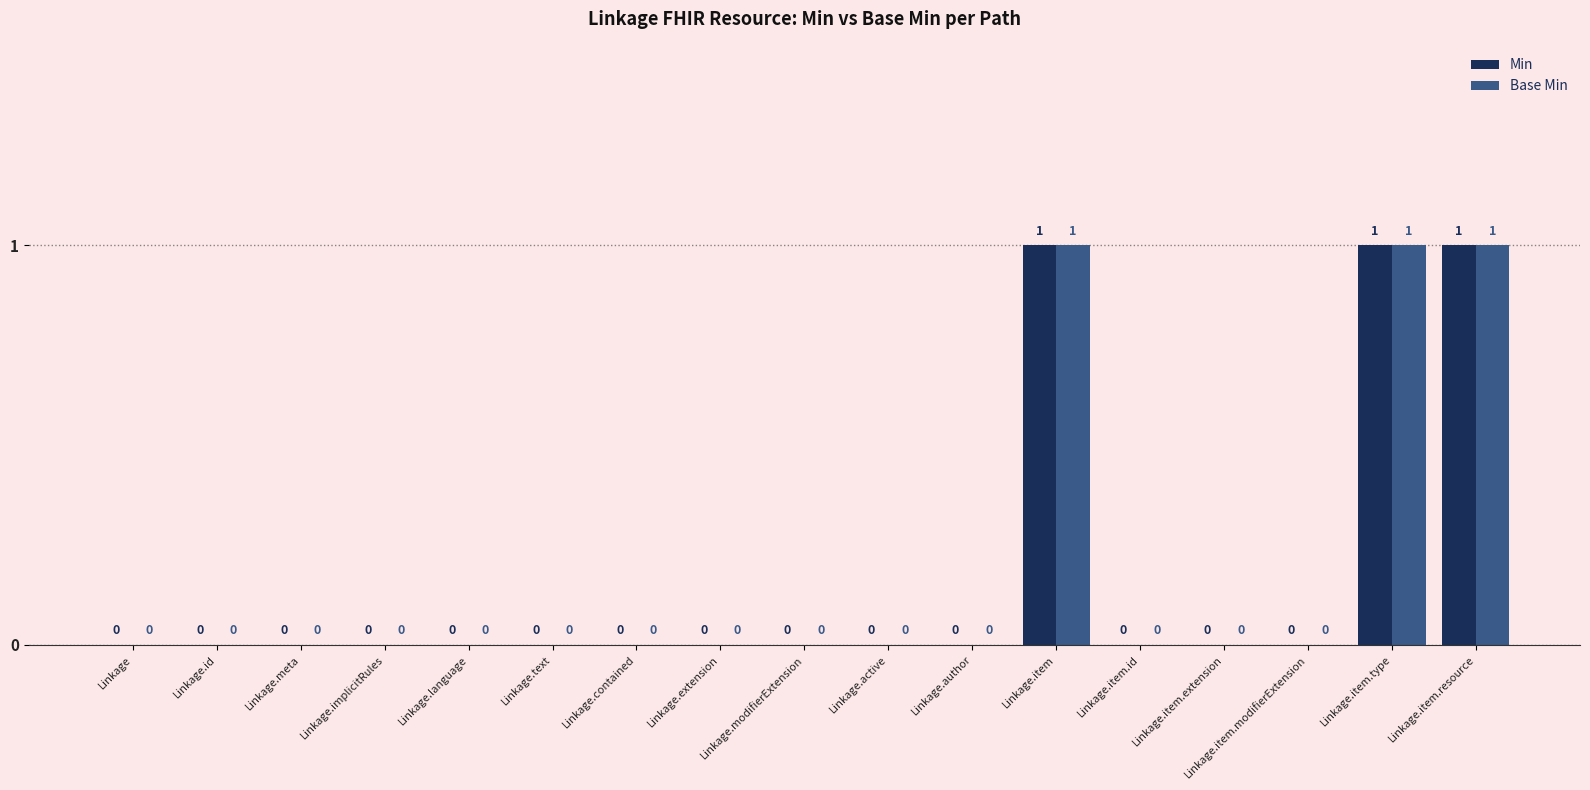

Is the value of Base Min at Linkage.language greater than the value of Min at Linkage.item.resource?

No